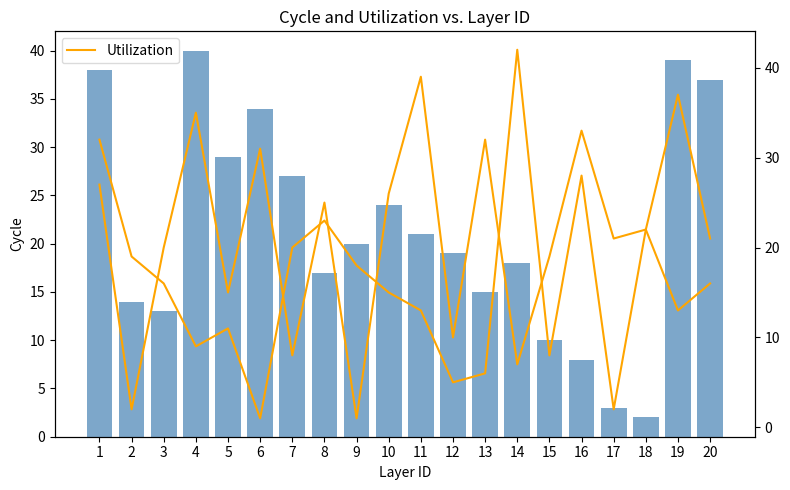

Is it true that col_5 equals 18 at 9?

True